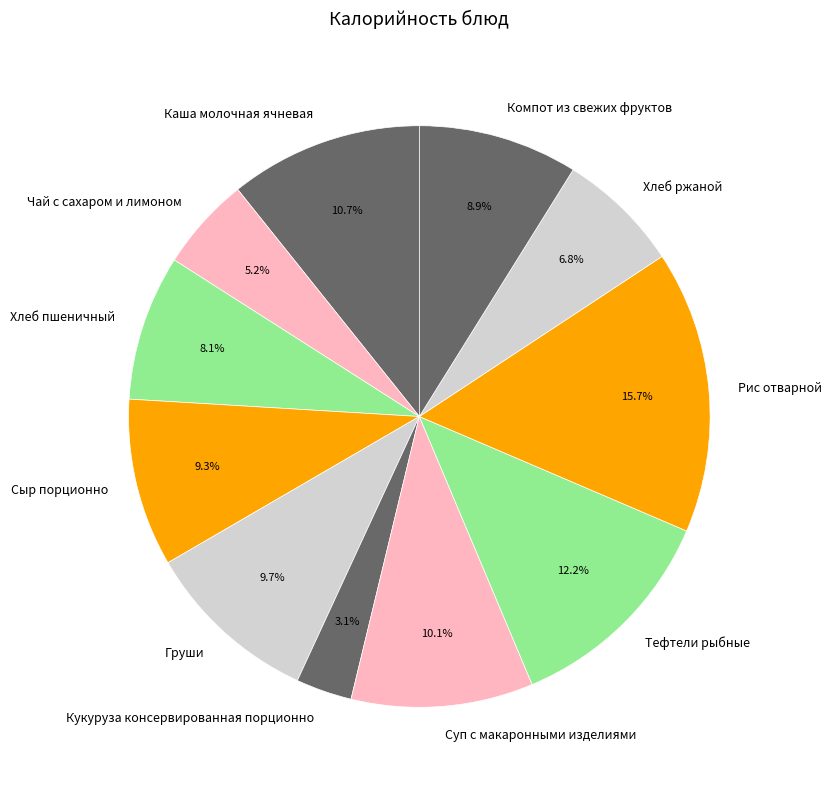

What percentage is NOT represented by Груши?

90.3%